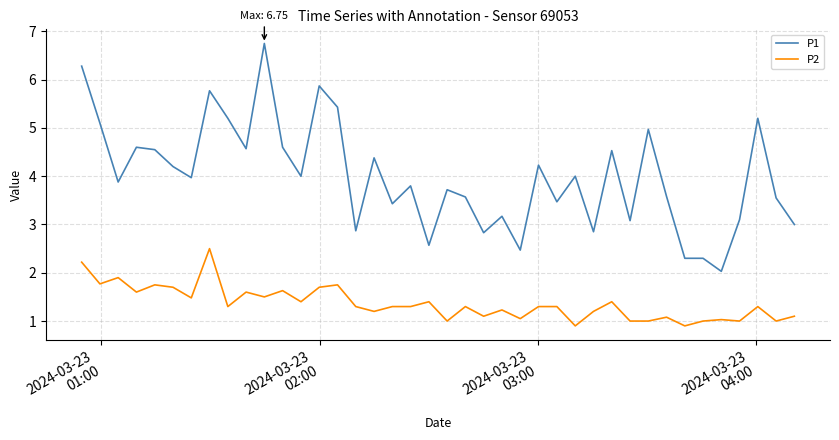

What is the difference between the maximum and minimum values in the P1 series?

4.7